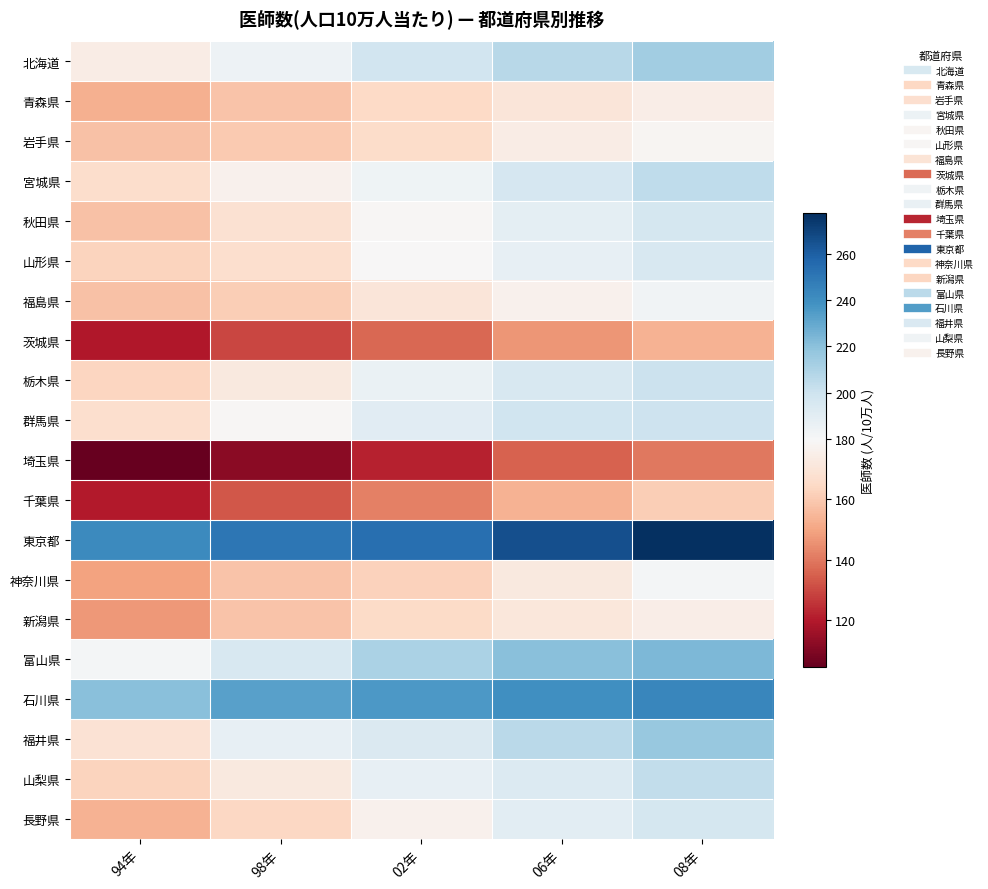

Between 02年 and 98年, which is larger?

02年